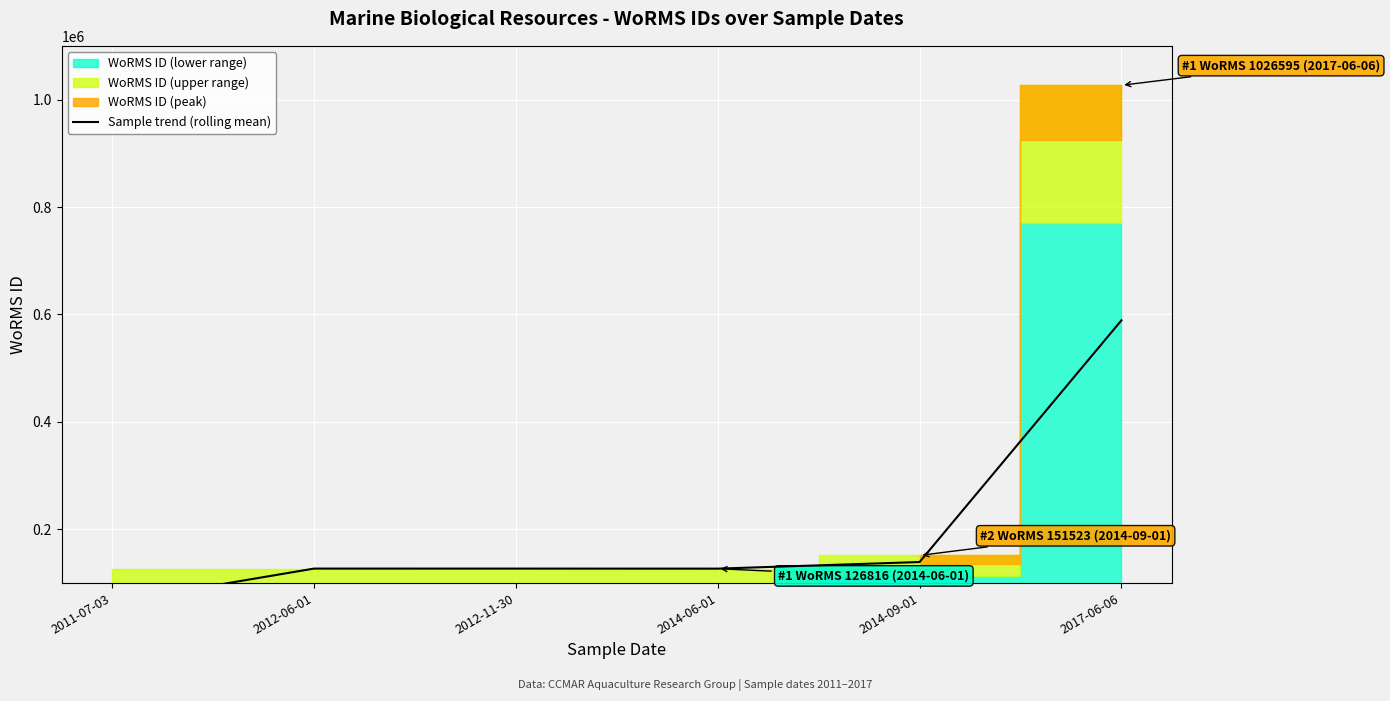

How many lines are shown in the chart?

1